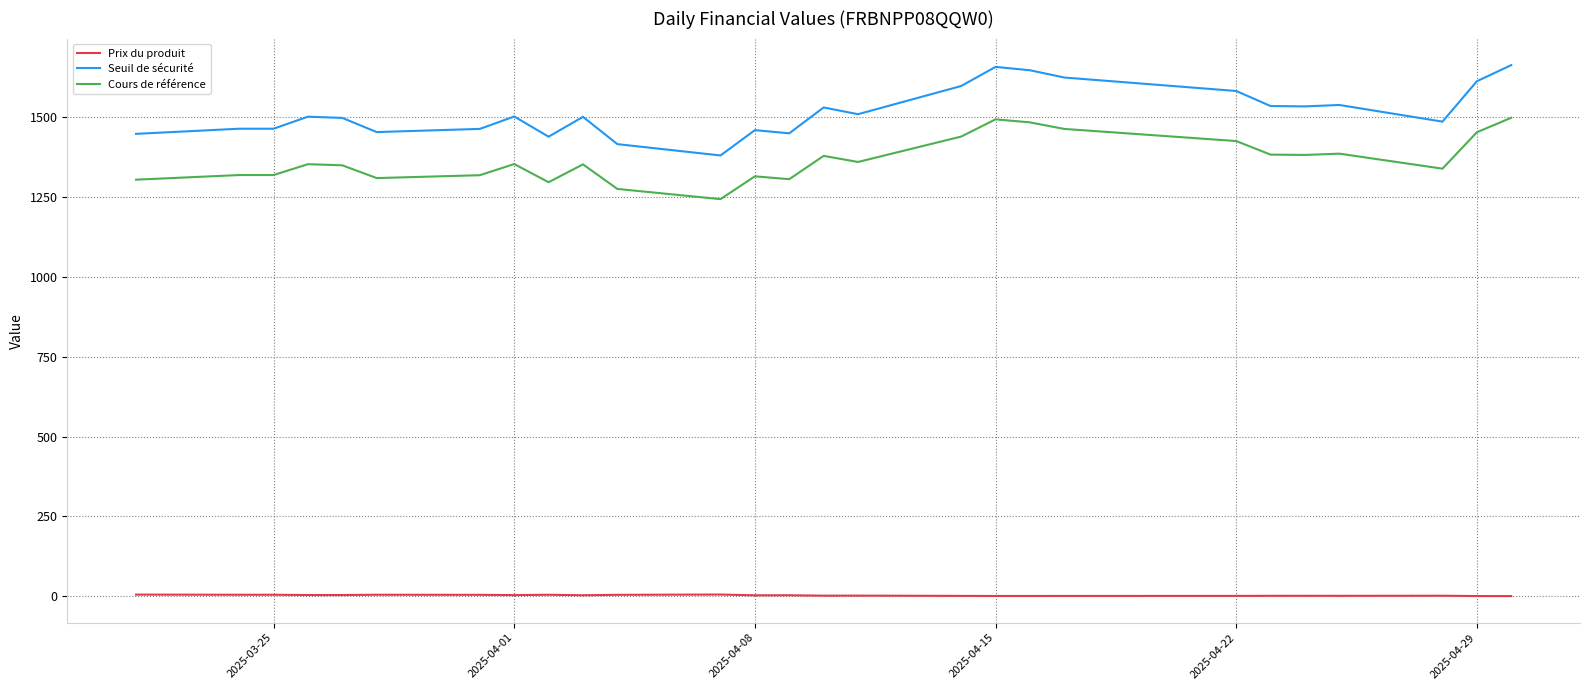

Which series has the widest spread of values?

Seuil de sécurité